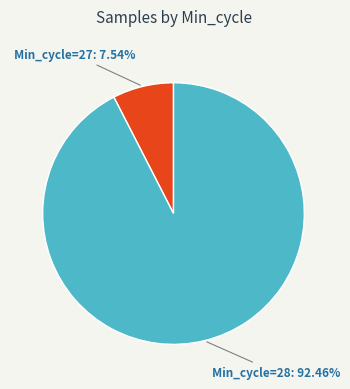

Which category has the smallest portion of the pie?

Min_cycle=27: 7.54%